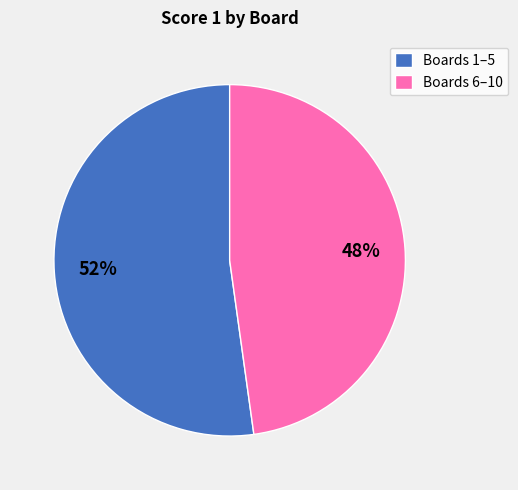

To the nearest percent, what is the difference between the largest and smallest slice percentages?

4%